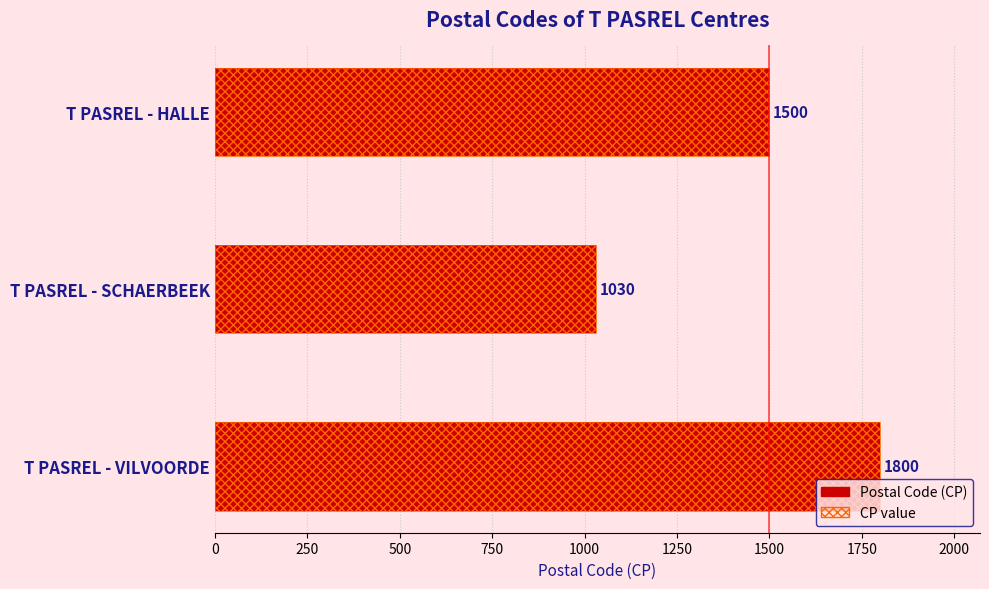

Is it true that the value at T PASREL - VILVOORDE is 1800?

True